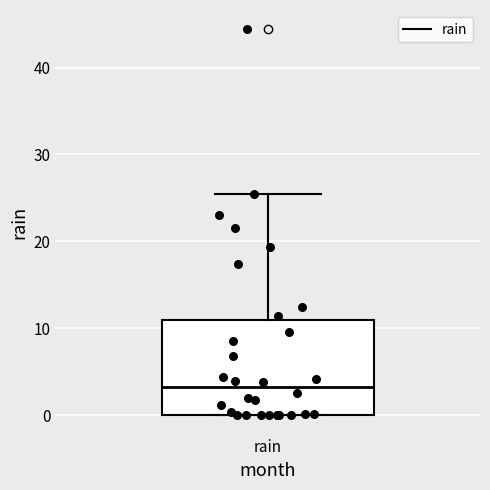

Read this box plot against the y-axis: the position of the median line, the range covered by the box, and the ends of both whiskers. The values are not printed on the chart, so give them approximately, as read against the axis.

median 3, box 0 to 11, whiskers 0 to 25